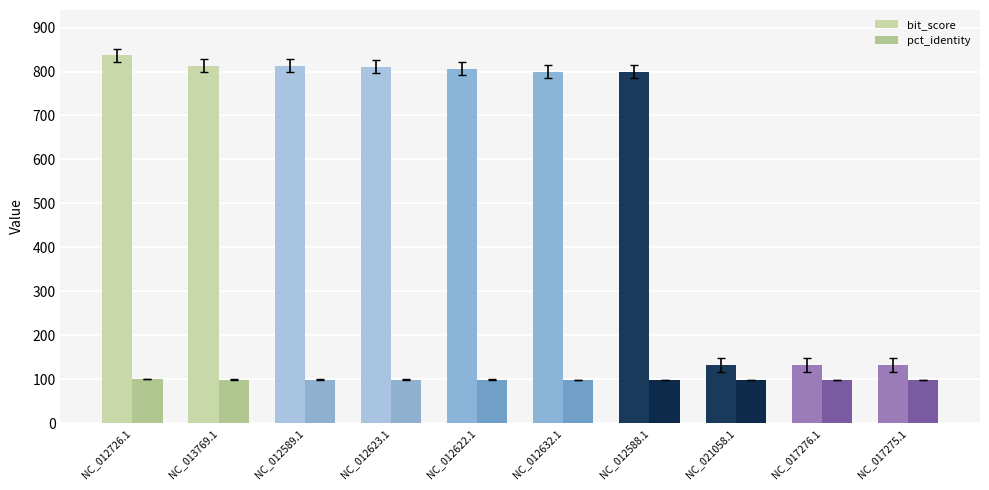

What is the sum of the bit_score values at NC_012726.1 and NC_012632.1?

1637.0